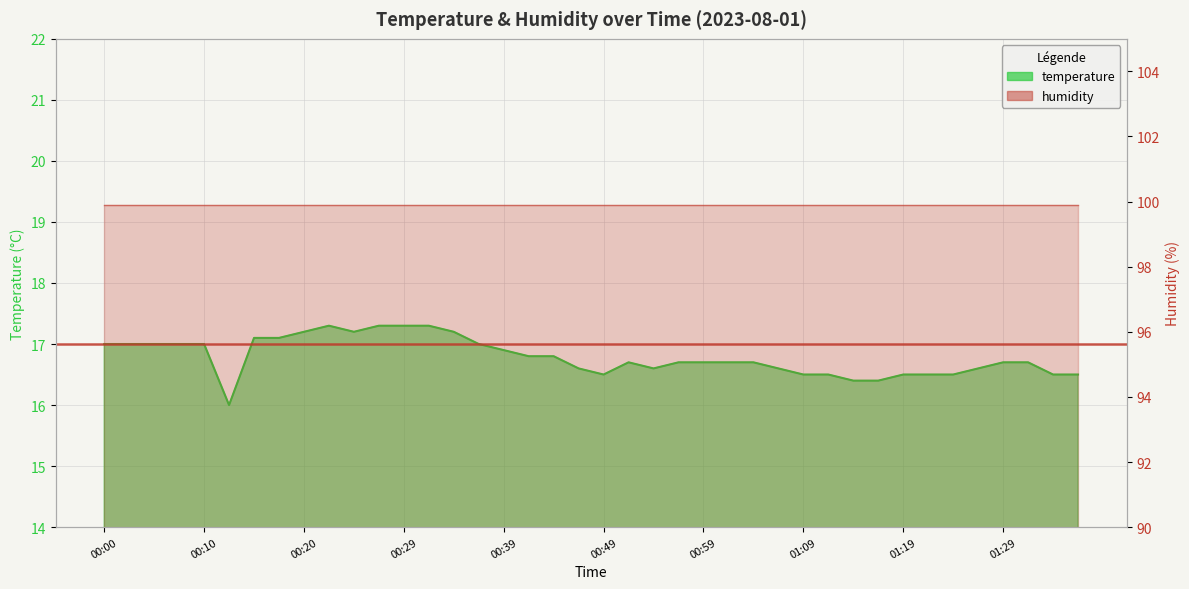

List the labels in order of value, largest first.

00:22, 00:27, 00:29, 00:32, 00:20, 00:25, 00:34, 00:15, 00:17, 00:00, 00:02, 00:05, 00:07, 00:10, 00:37, 00:39, 00:42, 00:44, 00:52, 00:57, 00:59, 01:01, 01:04, 01:29, 01:31, 00:47, 00:54, 01:07, 01:26, 00:49, 01:09, 01:11, 01:19, 01:21, 01:24, 01:34, 01:36, 01:14, 01:16, 00:12